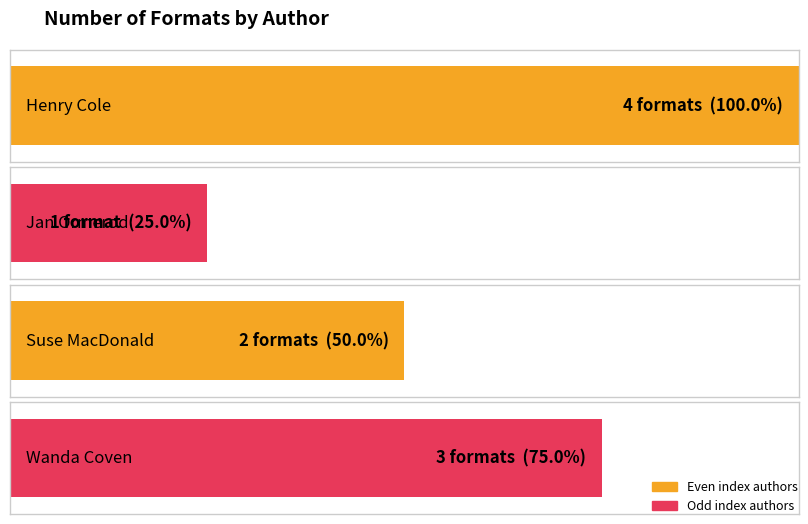

What is the label of the 3rd bar from the left?

Suse MacDonald (706834)